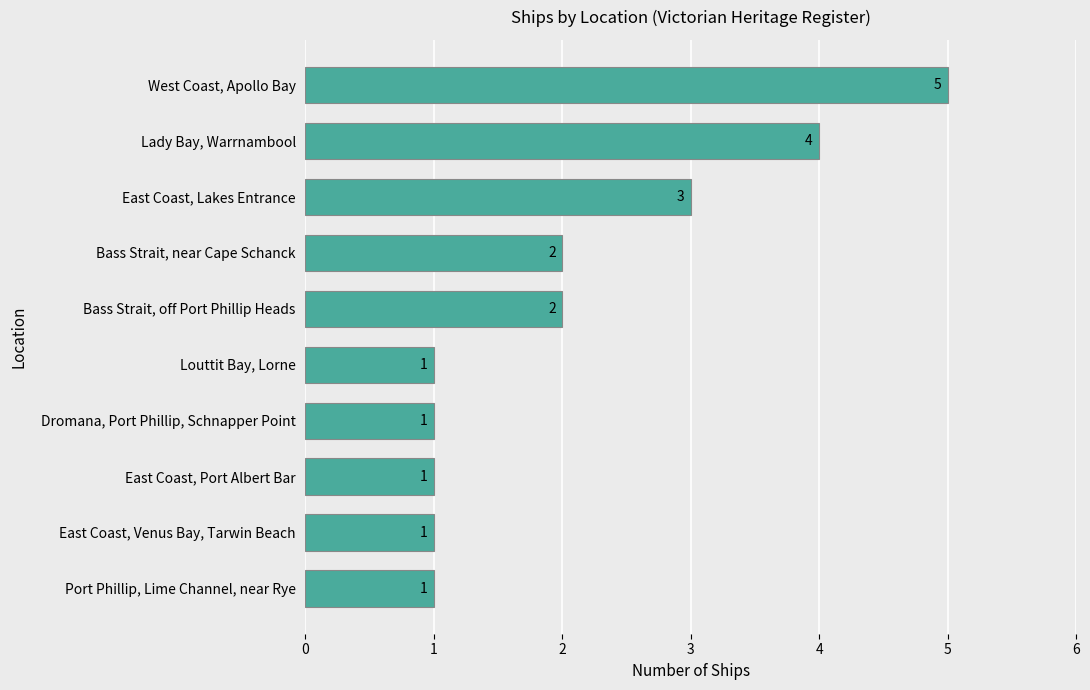

Does the chart contain stacked bars?

No